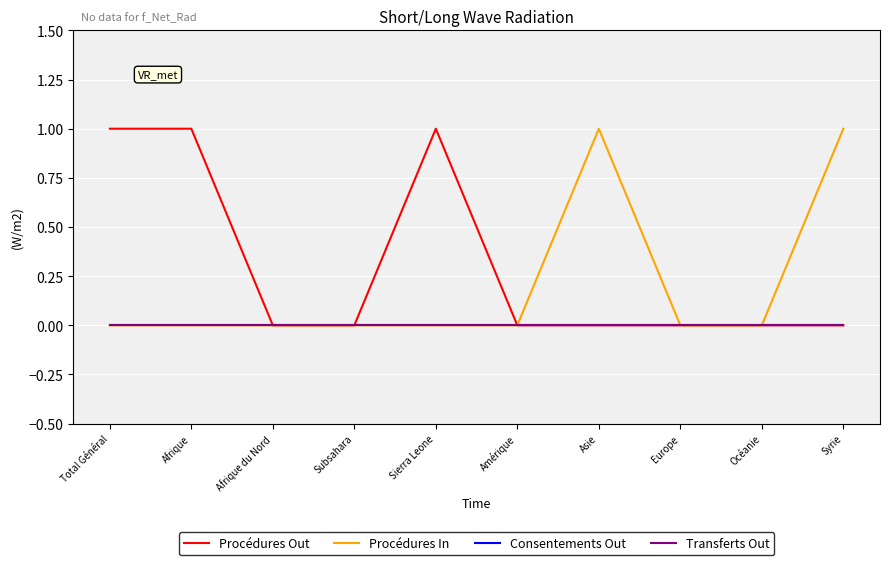

Is the value of Transferts Out at Afrique greater than the value of Procédures In at Afrique du Nord?

No